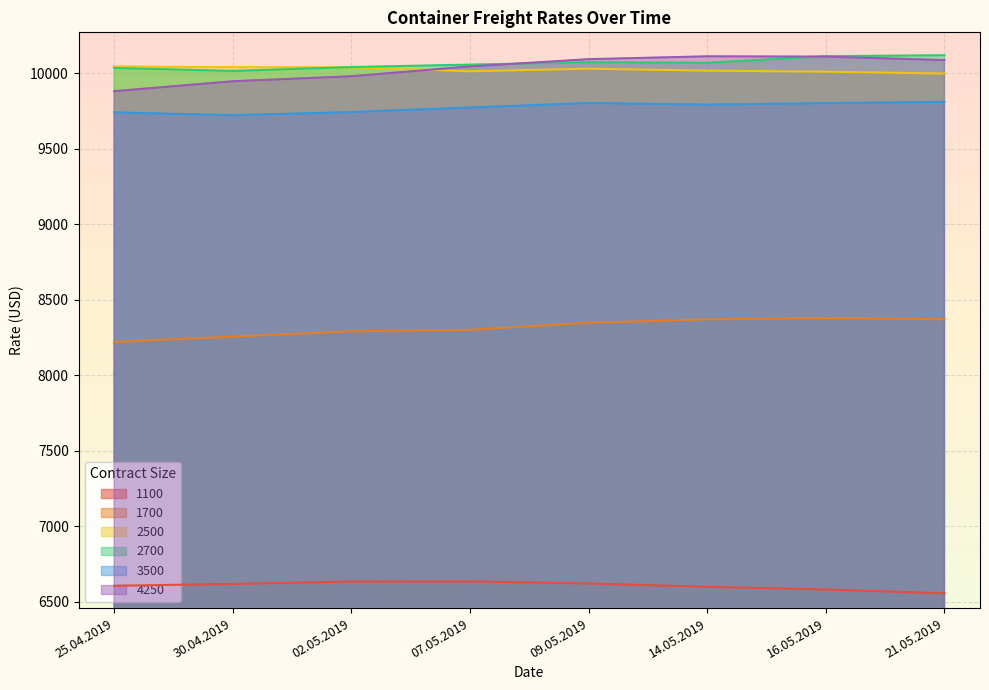

What position from the right is 14.05.2019?

3